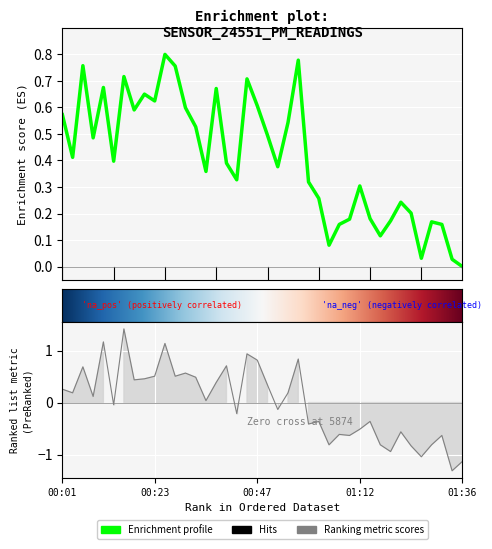

Is the value of P1 at 01:05 greater than the value of P2 at 01:14?

Yes